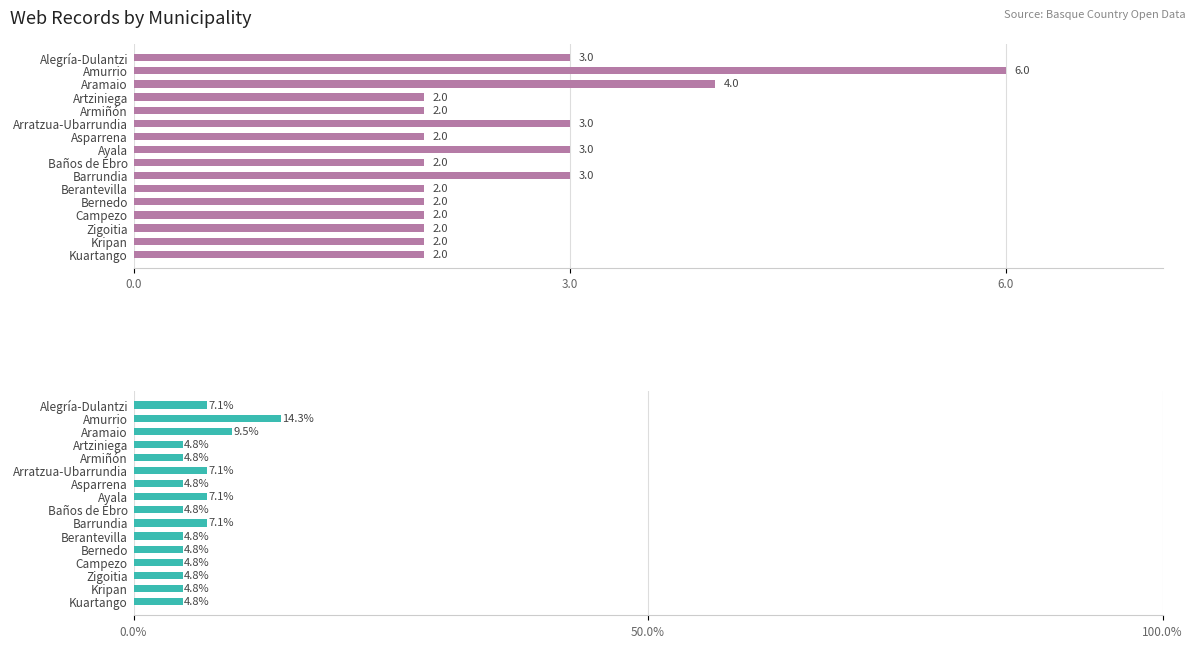

The value of Percentage at Zigoitia is 7.7. True or false?

False